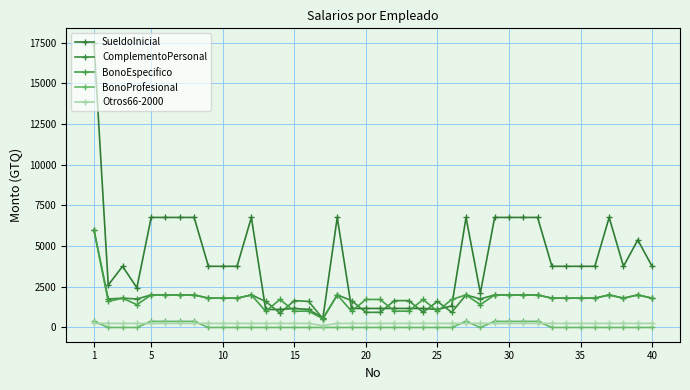

Does the chart have visible grid lines?

Yes